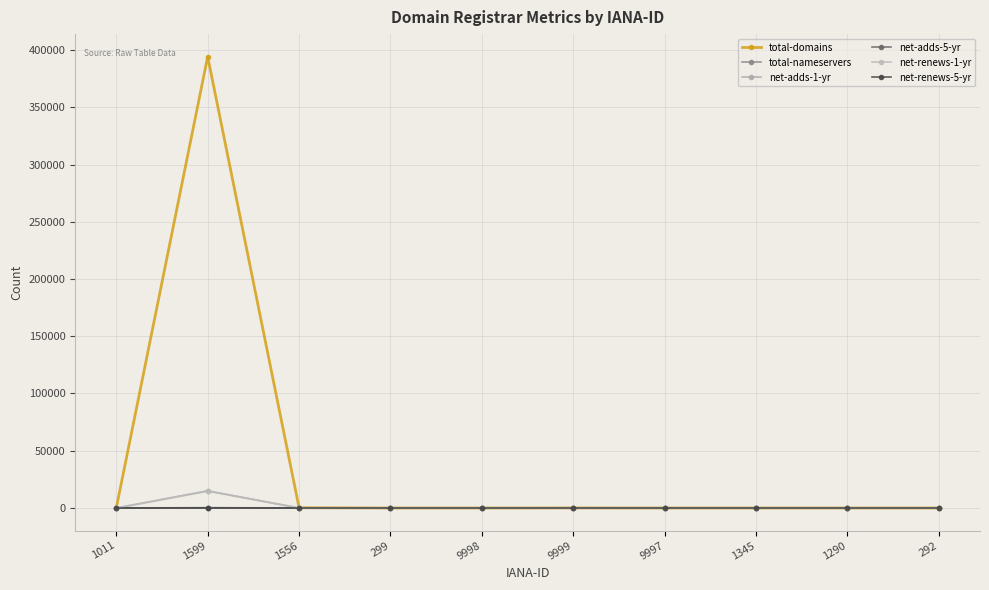

Reading left to right, extract all data points from this chart.

total-domains: 1011=1	1599=394170	1556=234	299=10	9998=2	9999=60	9997=1	1345=6	1290=2	292=19
total-nameservers: 1011=0	1599=315	1556=0	299=0	9998=0	9999=20	9997=0	1345=0	1290=0	292=0
net-adds-1-yr: 1011=0	1599=14914	1556=13	299=0	9998=0	9999=0	9997=0	1345=0	1290=0	292=0
net-adds-5-yr: 1011=0	1599=28	1556=1	299=0	9998=0	9999=0	9997=0	1345=0	1290=0	292=0
net-renews-1-yr: 1011=0	1599=15032	1556=3	299=0	9998=0	9999=0	9997=0	1345=0	1290=0	292=0
net-renews-5-yr: 1011=0	1599=31	1556=1	299=0	9998=0	9999=0	9997=0	1345=0	1290=0	292=0